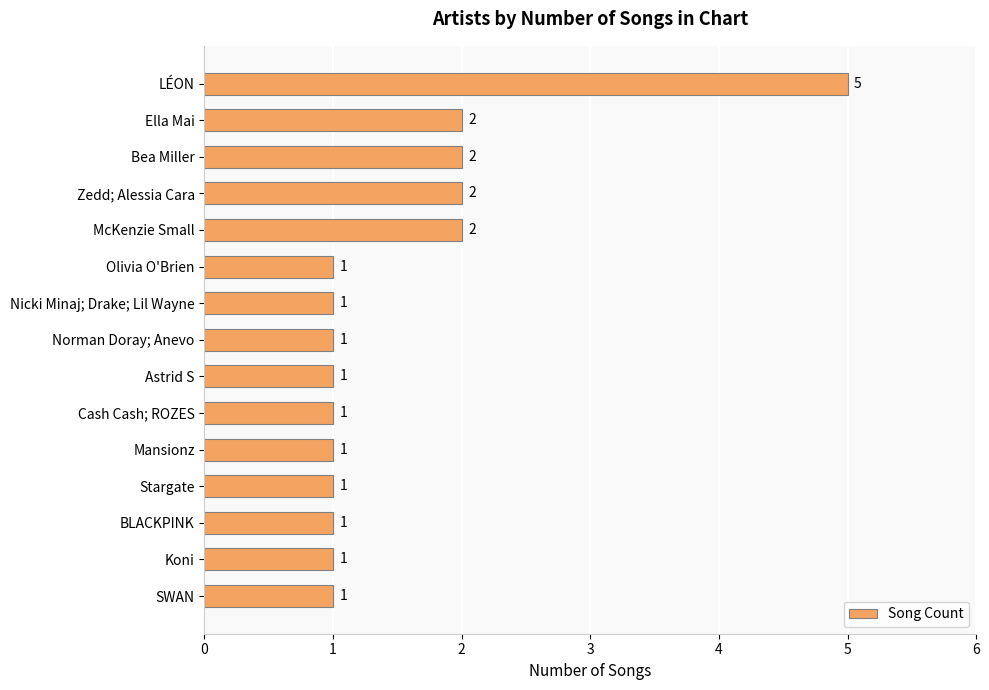

What is the label of the 5th bar from the top?

McKenzie Small